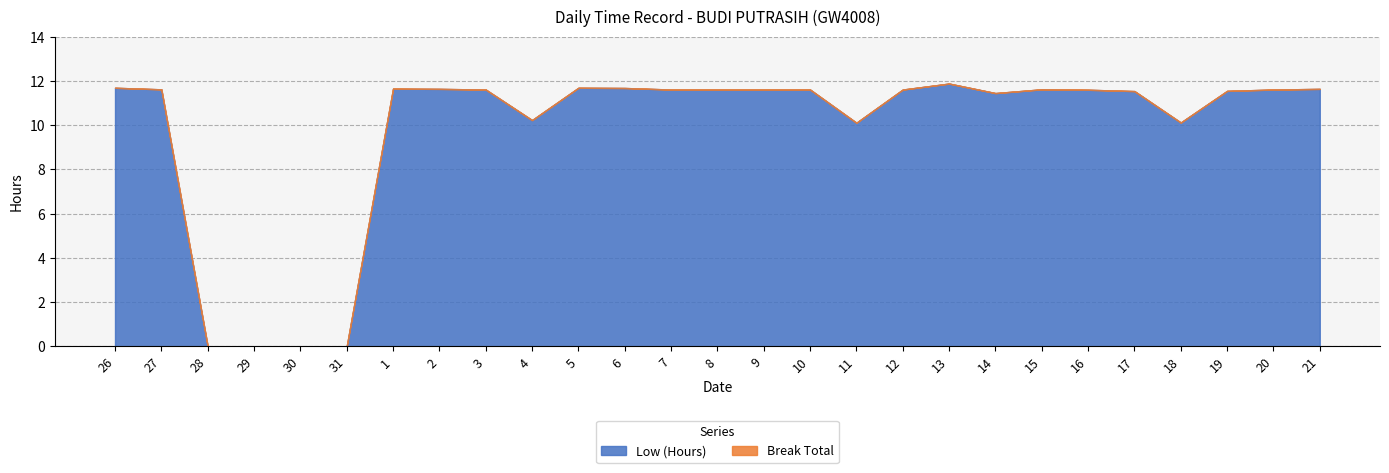

Reading left to right, list all the values displayed in this chart.

Low (Hours): 11.7	11.6	0.0	0.0	0.0	0.0	11.7	11.6	11.6	10.2	11.7	11.7	11.6	11.6	11.6	11.6	10.1	11.6	11.9	11.4	11.6	11.6	11.5	10.1	11.6	11.6	11.6
Break Total: 0.0	0.0	0.0	0.0	0.0	0.0	0.0	0.0	0.0	0.0	0.0	0.0	0.0	0.0	0.0	0.0	0.0	0.0	0.0	0.0	0.0	0.0	0.0	0.0	0.0	0.0	0.0